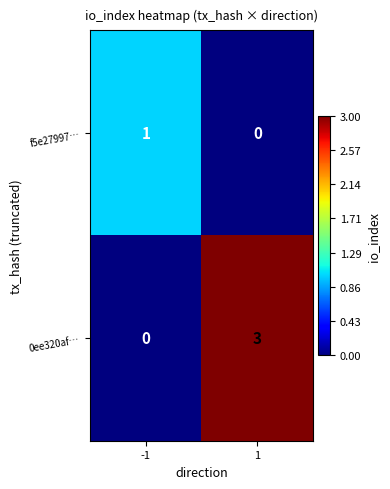

What is the greatest value displayed?

3